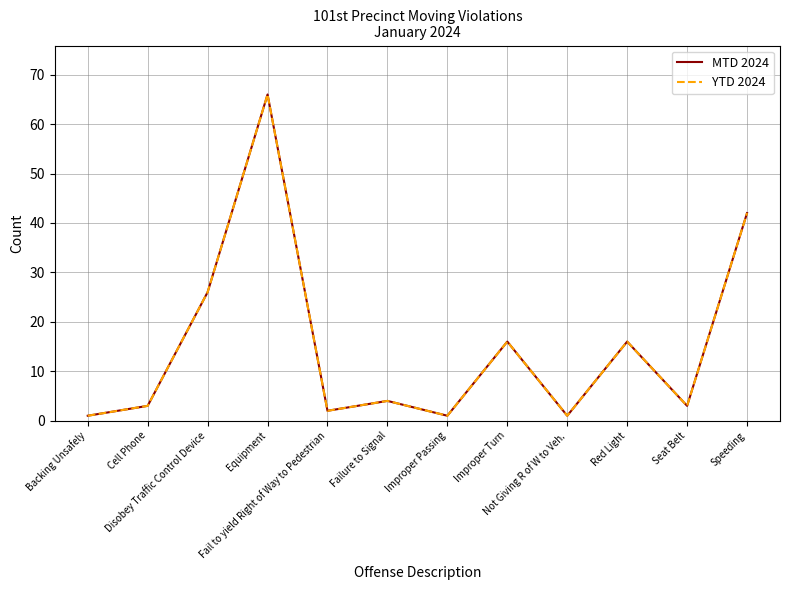

Is this an area chart (filled region under the line)?

No